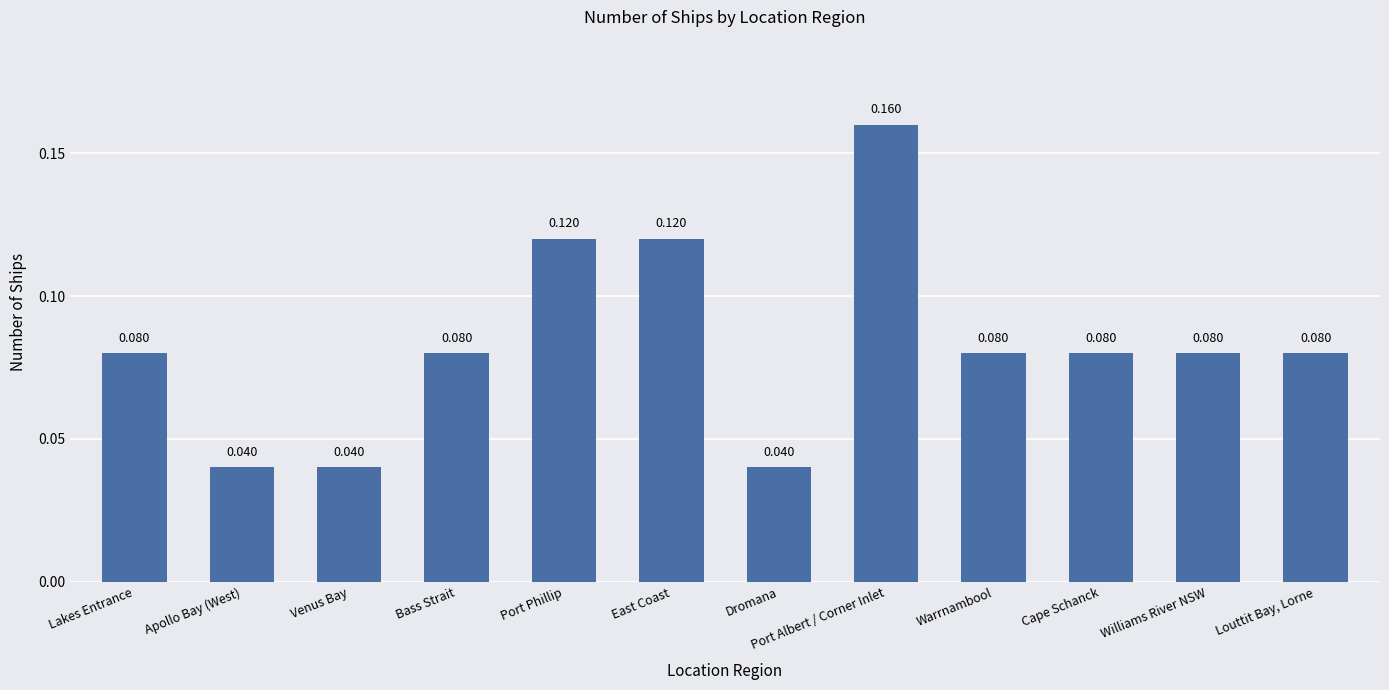

Which has a higher value, Venus Bay or East Coast?

East Coast